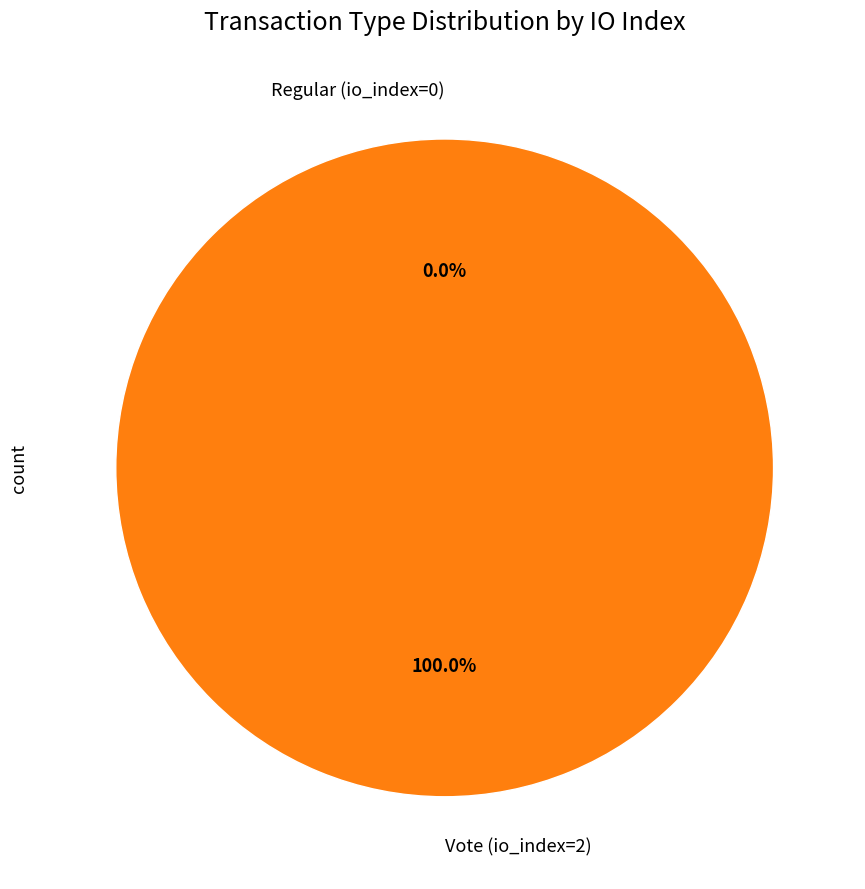

To the nearest percent, what is the average slice percentage?

50%